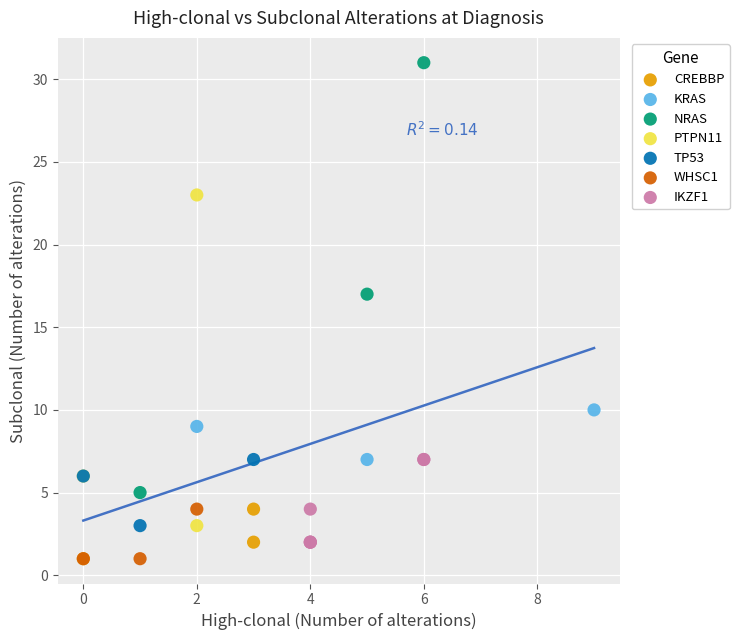

Which series reaches the maximum Y coordinate?

NRAS